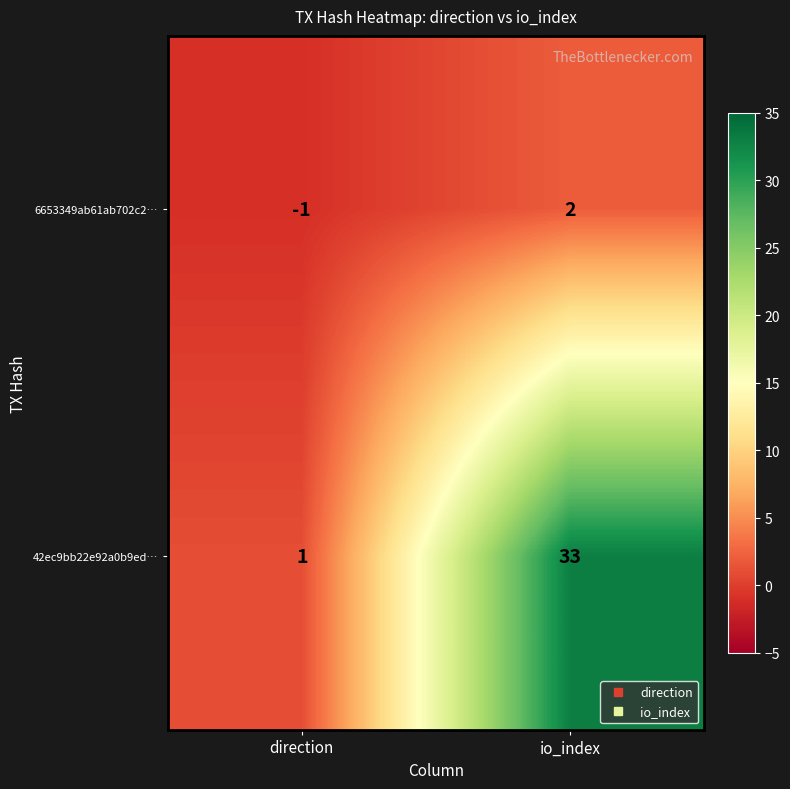

Rank the series at io_index from lowest to highest value.

6653349ab61ab702c2…, 42ec9bb22e92a0b9ed…